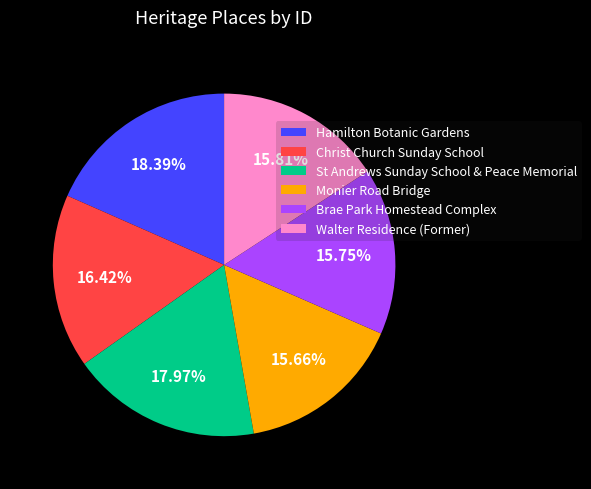

What percentage is the Monier Road Bridge slice, to the nearest percent?

16%